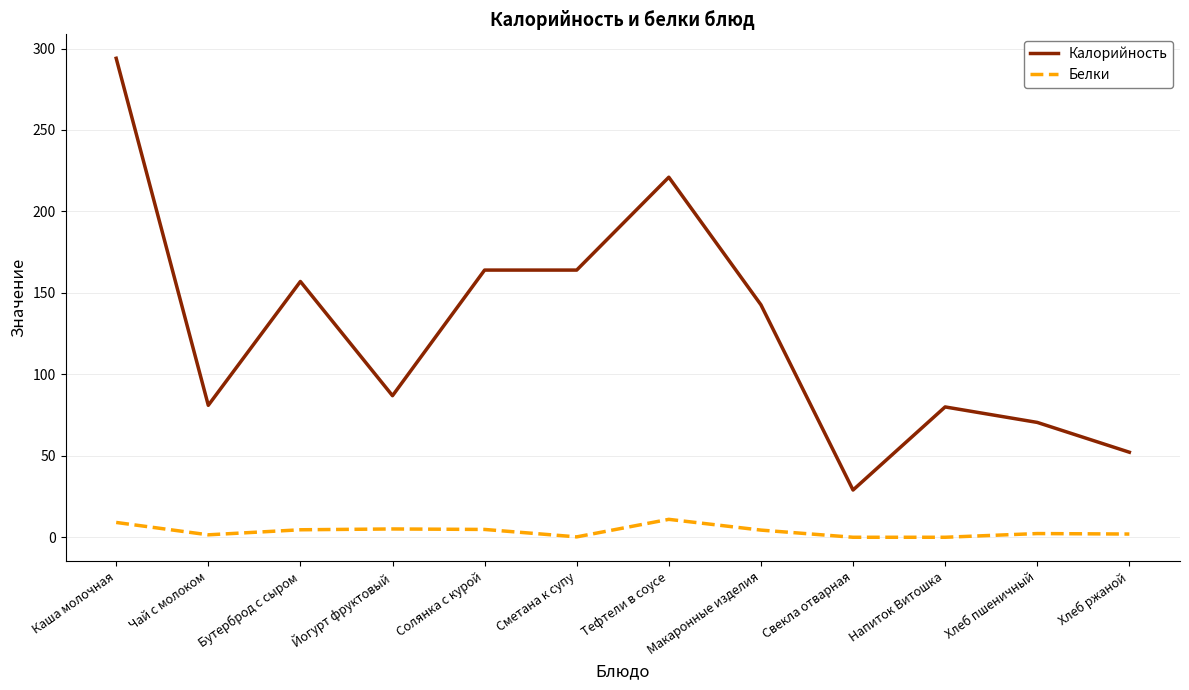

Is this an area chart (filled region under the line)?

No